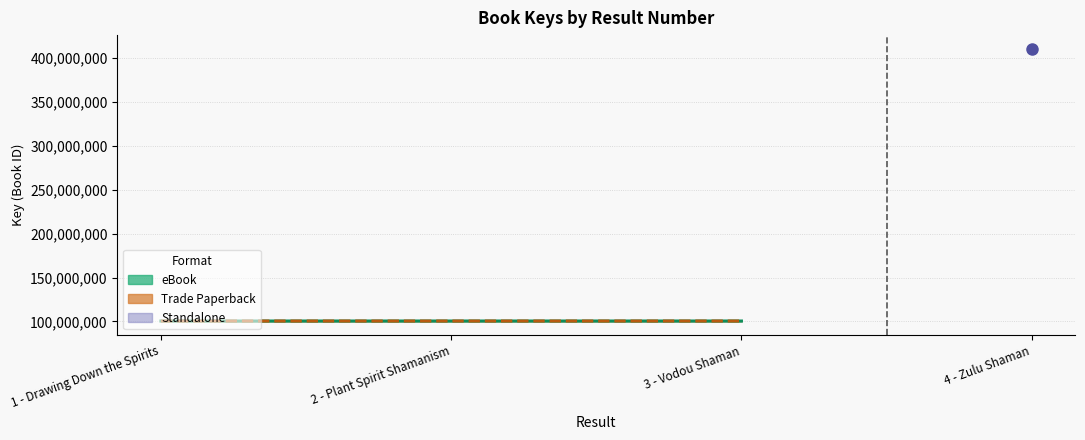

At which label does Trade Paperback Key first exceed 100431761?

2 - Plant Spirit Shamanism